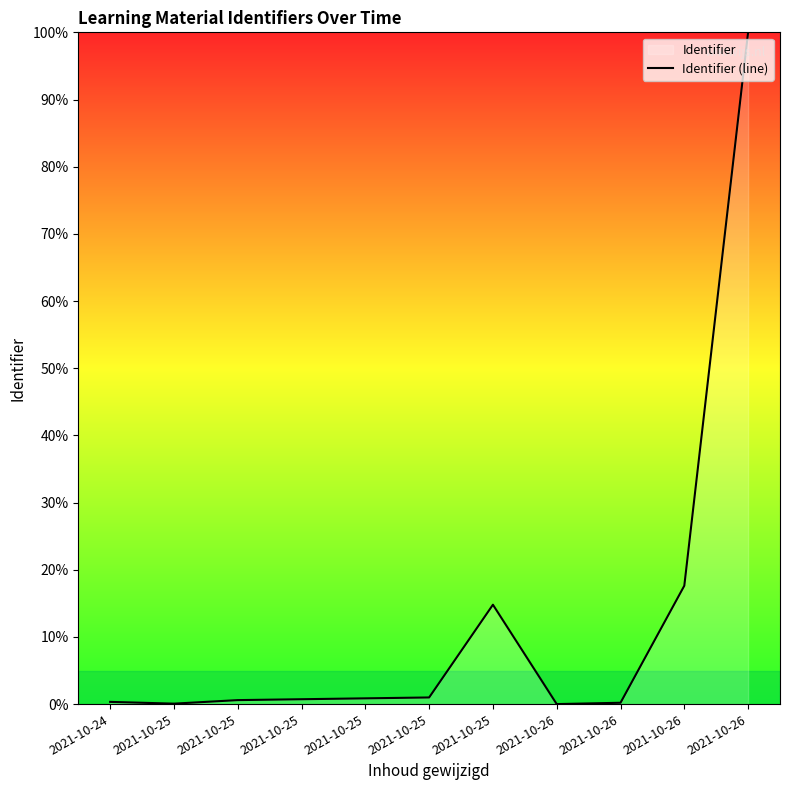

The value at 2021-10-26 is 17.6. True or false?

True